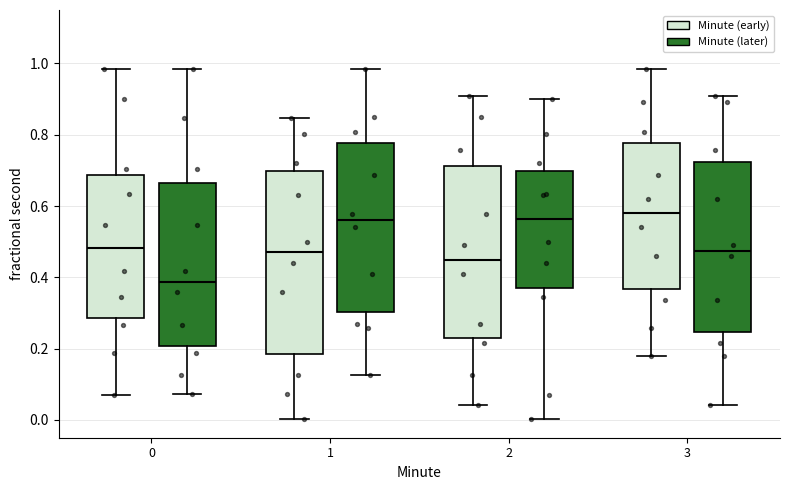

Reading left to right, read every box against the y-axis: the position of its median line, the range the box covers, and the ends of its whiskers. The values are not printed on the chart, so give them approximately, as read against the axis.

0 (Minute (early)): median 0.48, box 0.28 to 0.68, whiskers 0.08 to 0.98
0 (Minute (later)): median 0.38, box 0.20 to 0.66, whiskers 0.08 to 0.98
1 (Minute (early)): median 0.46, box 0.18 to 0.70, whiskers 0.00 to 0.84
1 (Minute (later)): median 0.56, box 0.30 to 0.78, whiskers 0.12 to 0.98
2 (Minute (early)): median 0.44, box 0.22 to 0.72, whiskers 0.04 to 0.90
2 (Minute (later)): median 0.56, box 0.36 to 0.70, whiskers 0.00 to 0.90
3 (Minute (early)): median 0.58, box 0.36 to 0.78, whiskers 0.18 to 0.98
3 (Minute (later)): median 0.48, box 0.24 to 0.72, whiskers 0.04 to 0.90